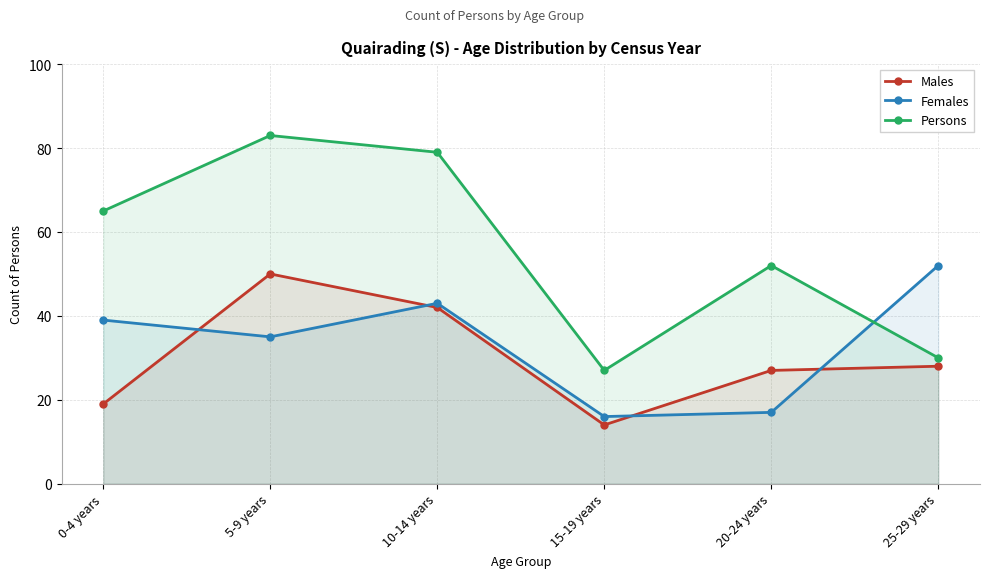

How many interior local peaks does the Females series have?

1